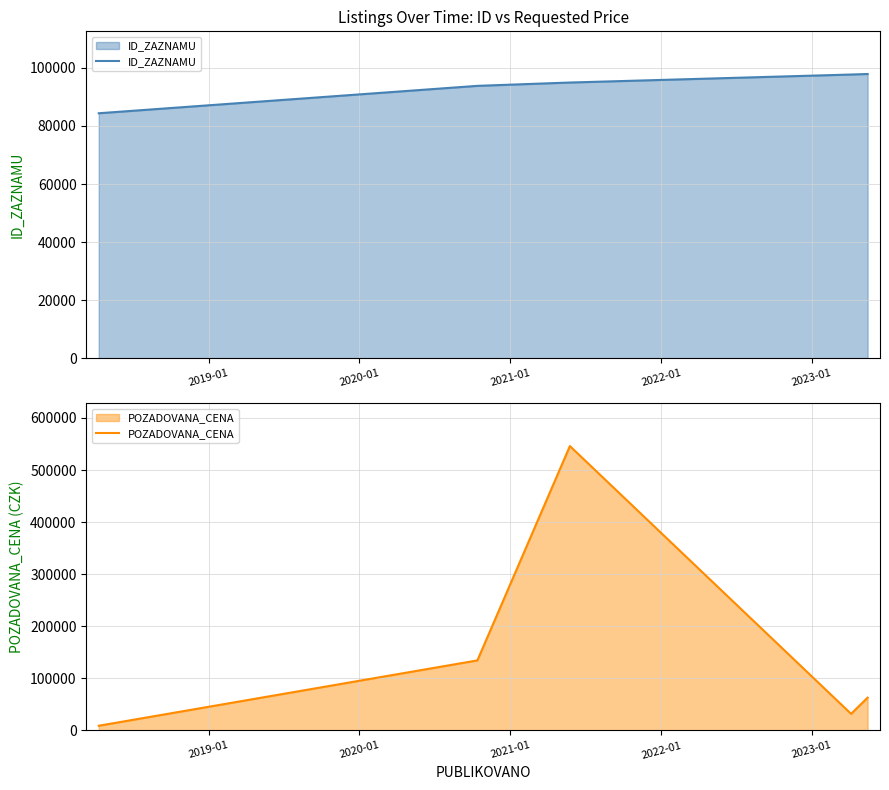

What are all the series names shown in the legend?

ID_ZAZNAMU, POZADOVANA_CENA